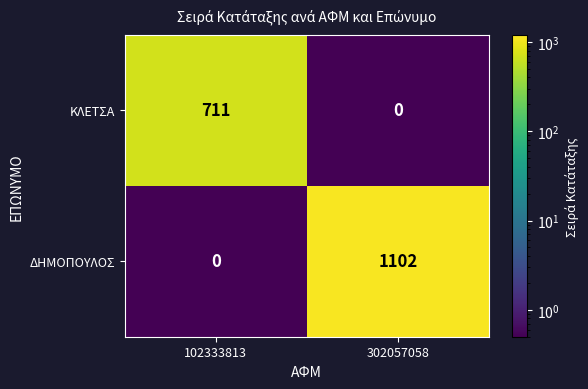

How many distinct data groups are displayed?

2